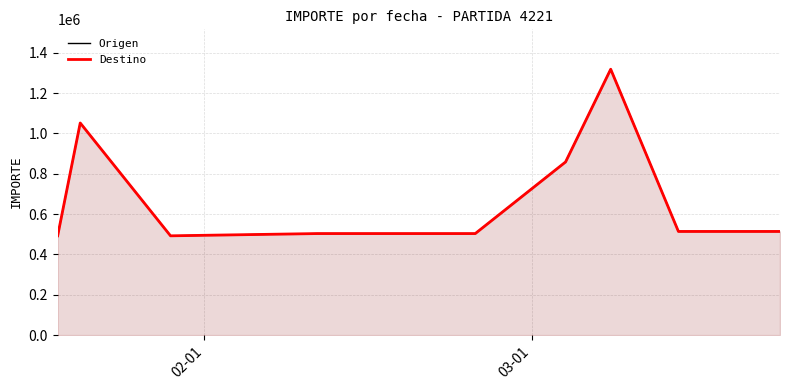

How many lines are shown in the chart?

2